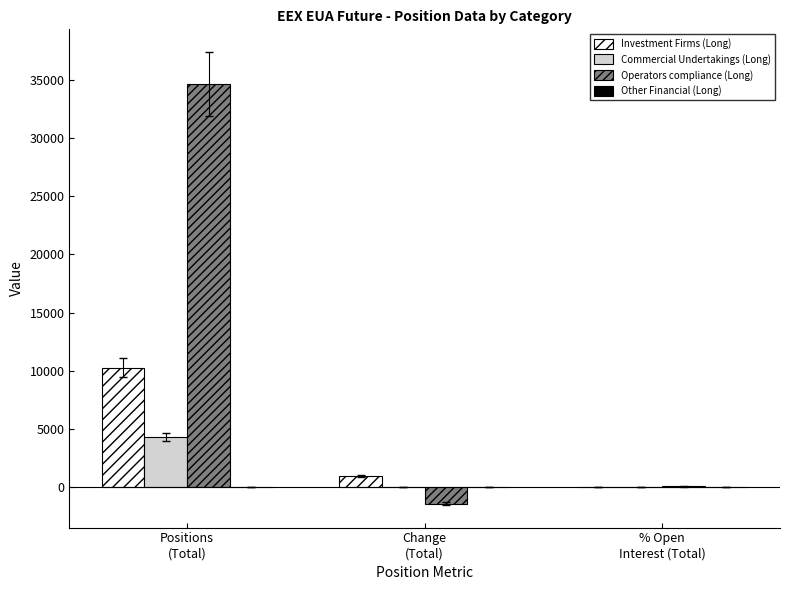

What is the greatest value displayed?

34626.0